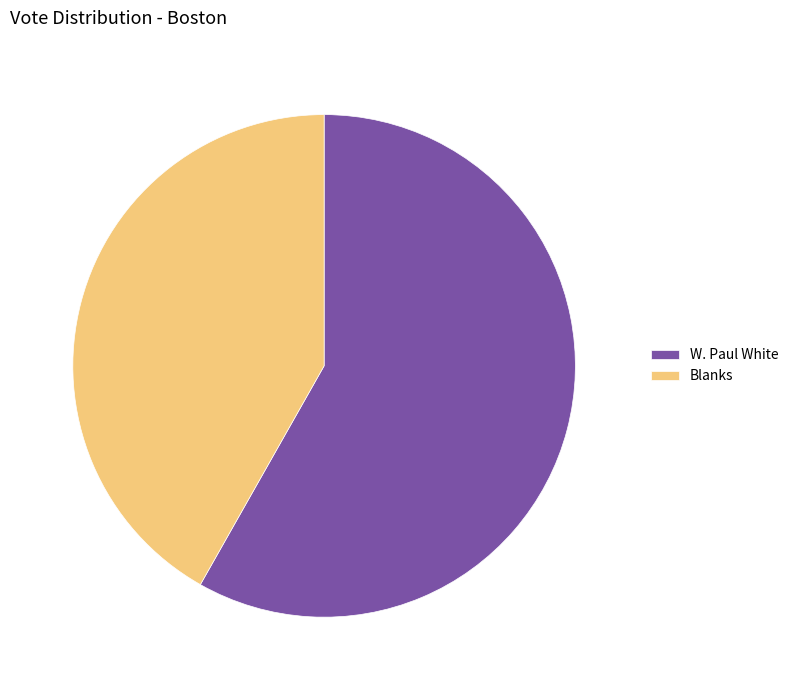

What is the largest slice in the pie chart?

W. Paul White